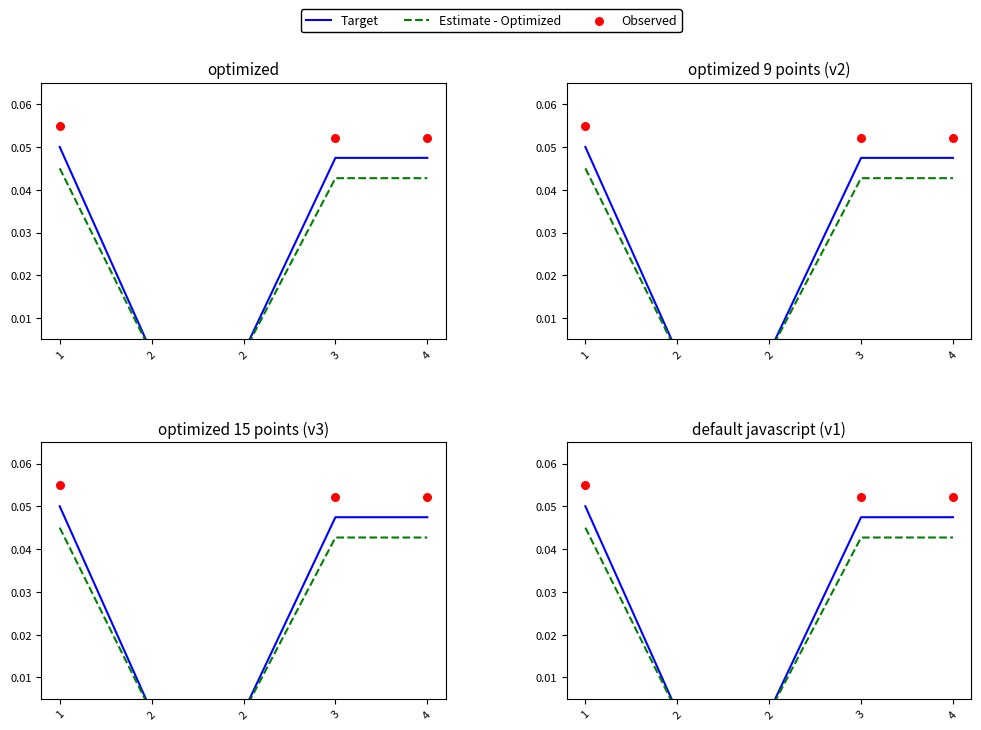

Which series has the largest Y range (max minus min)?

Observed